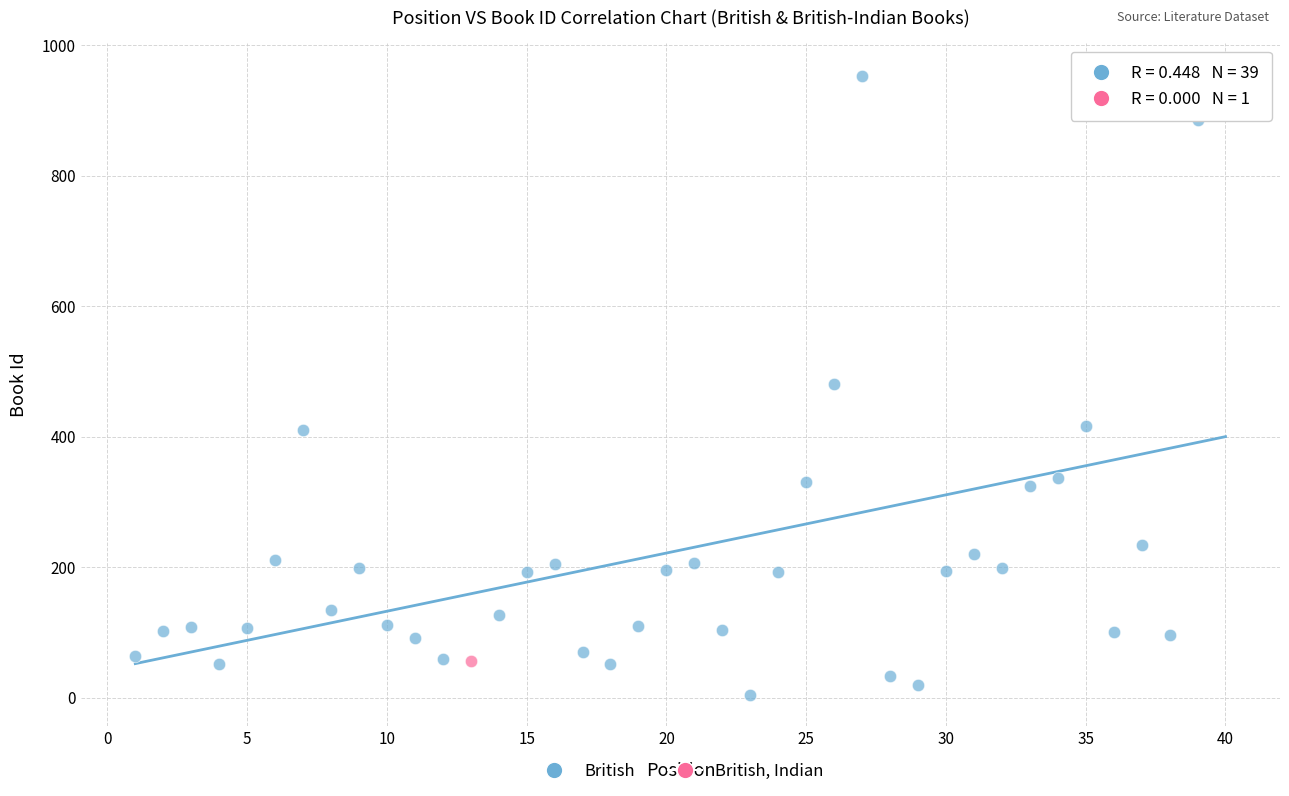

What are all the series names shown in the legend?

British, British, Indian